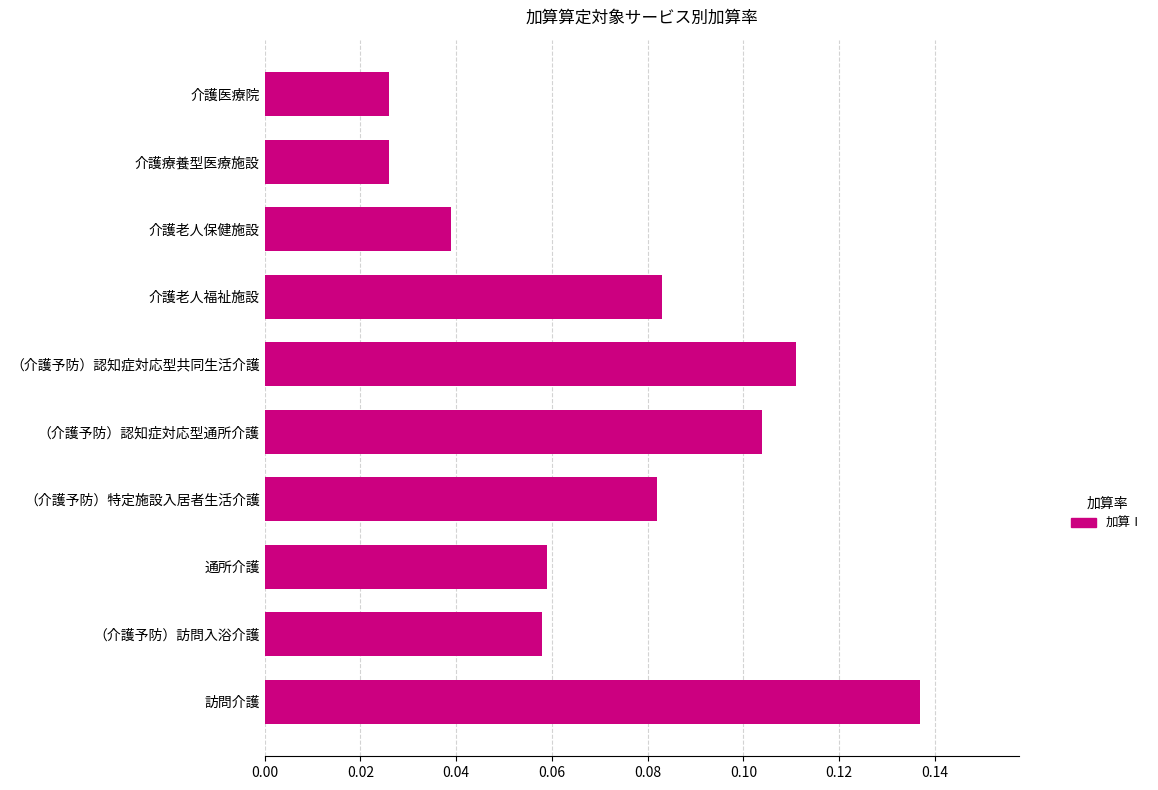

Which category has the highest value across all series?

訪問介護